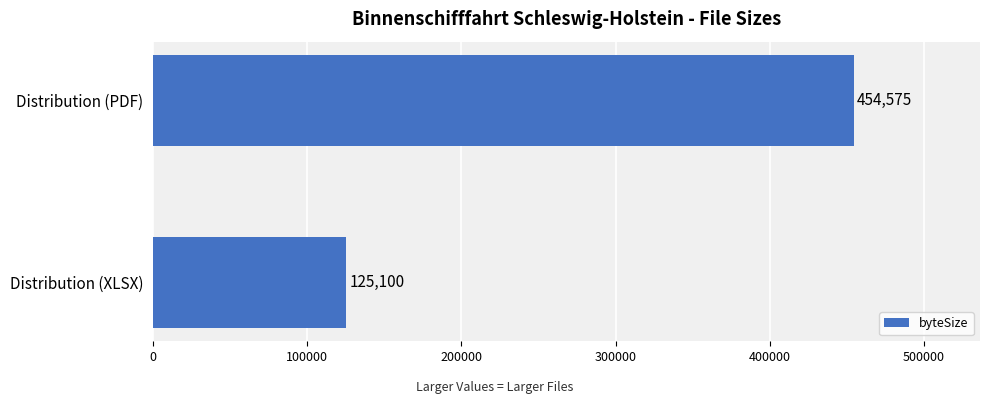

Reading top to bottom, extract all data points from this chart.

454575	125100